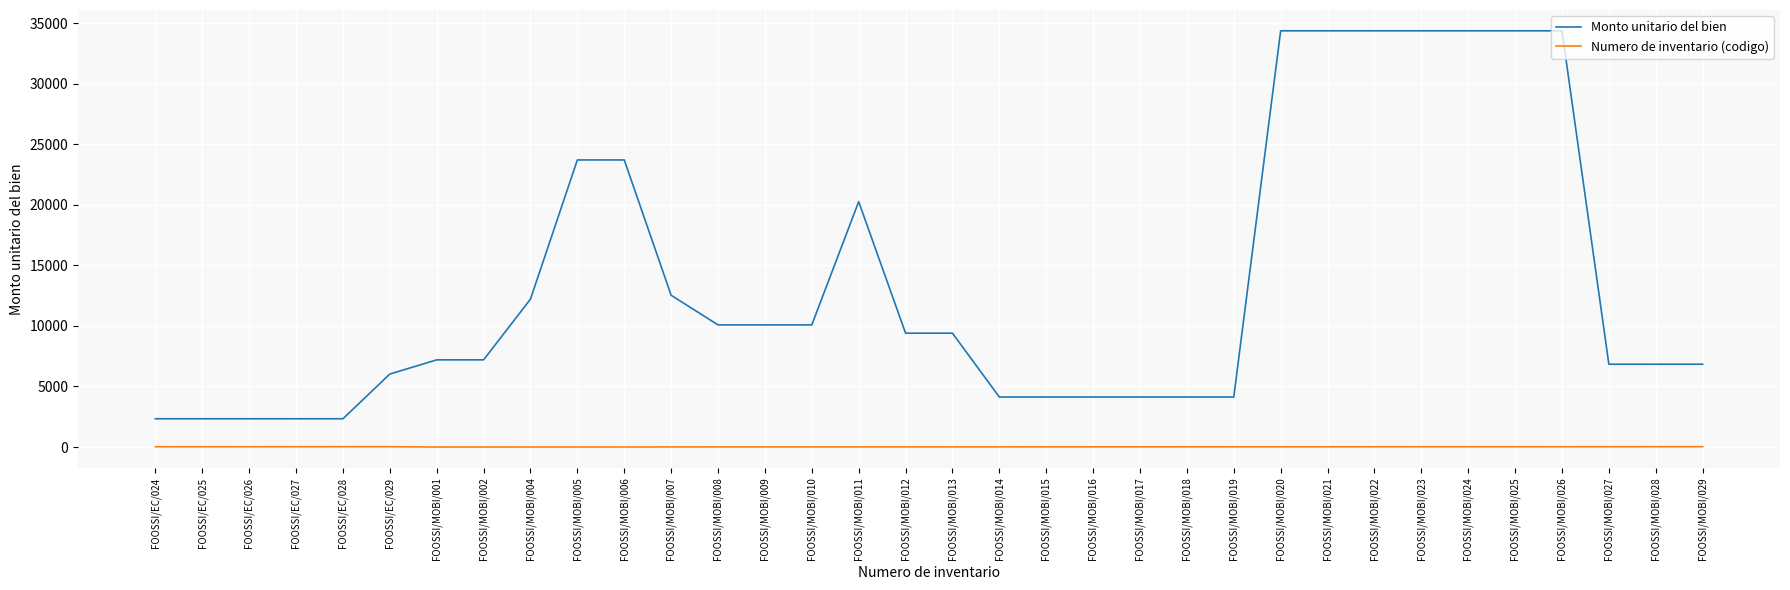

What is the difference between the Monto unitario del bien values at FOOSSI/MOBI/029 and FOOSSI/MOBI/020?

27531.0